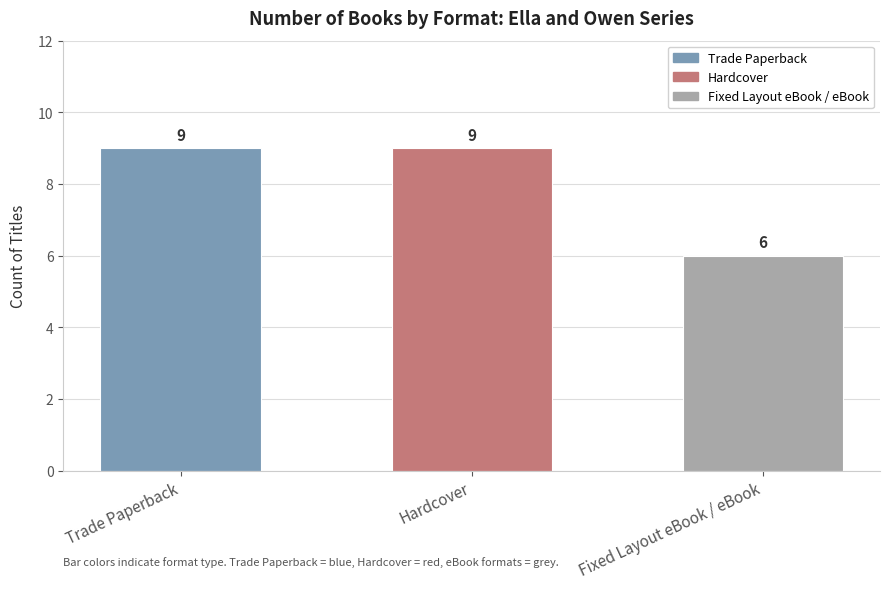

What is the sum of the values at Hardcover and Fixed Layout eBook / eBook?

15